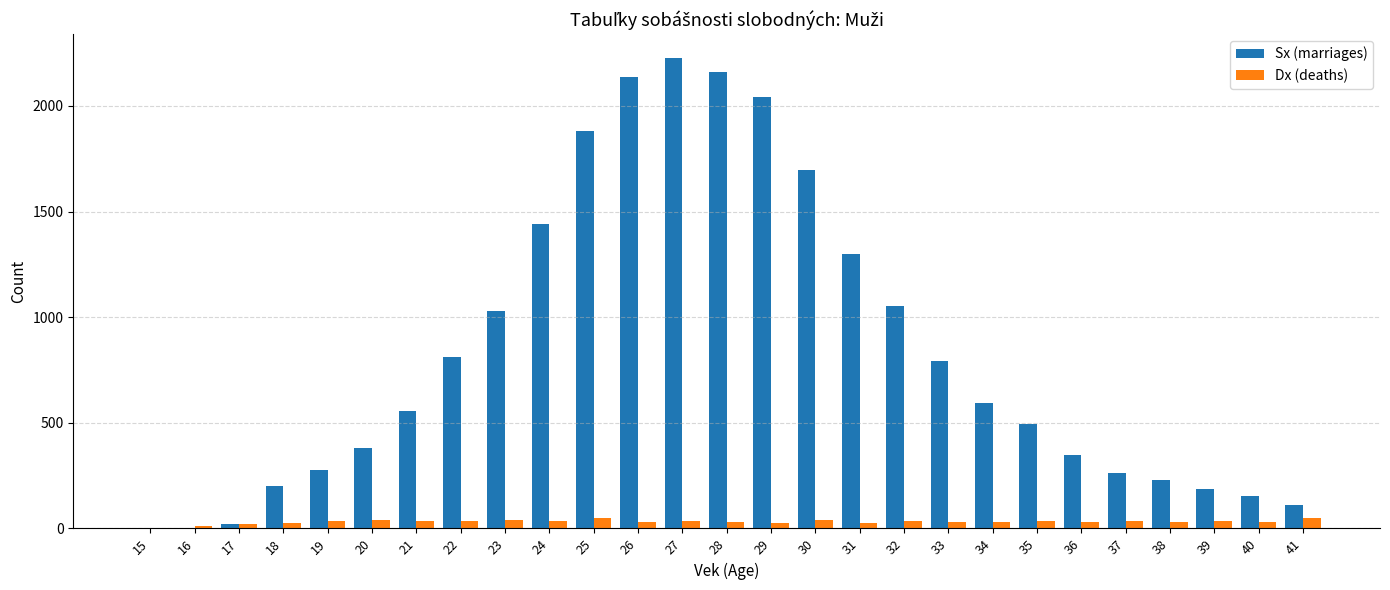

How many groups of bars are there?

27